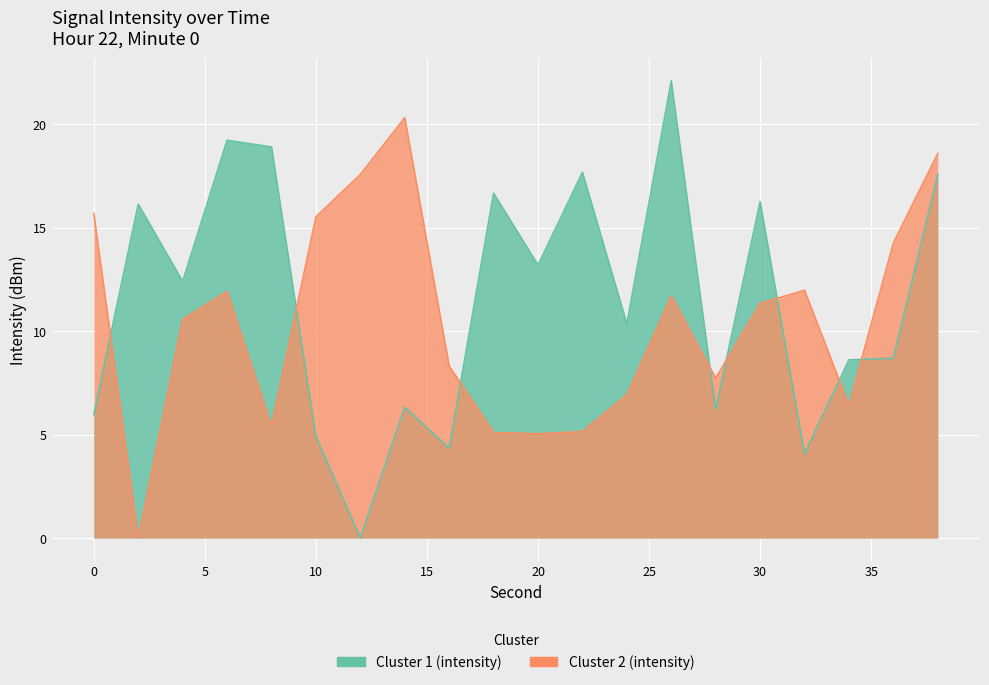

Between 20 and 34, which series saw the biggest shift?

Cluster 1 (intensity)